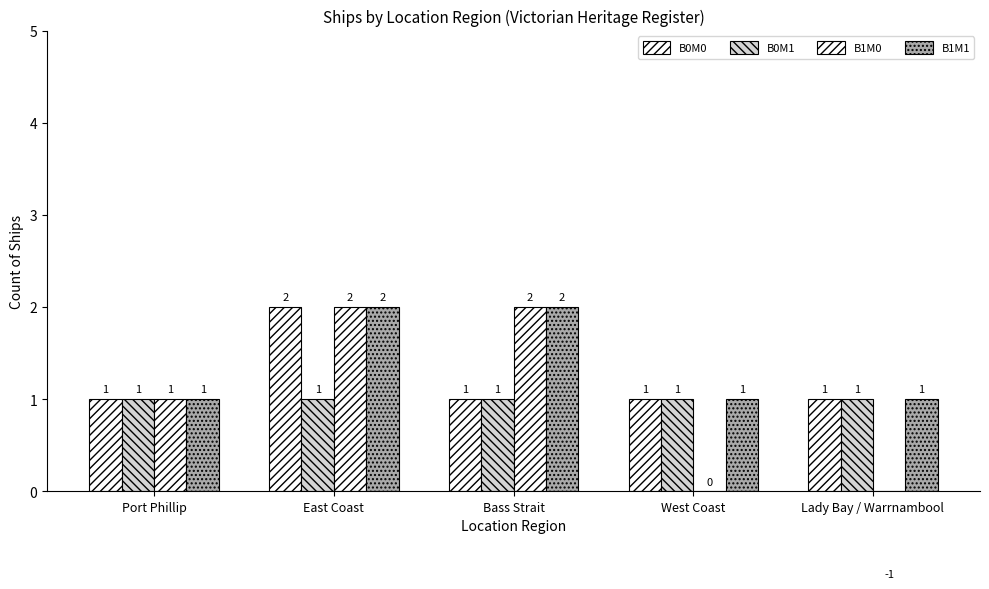

At which label is B0M0 closest to 1?

Port Phillip